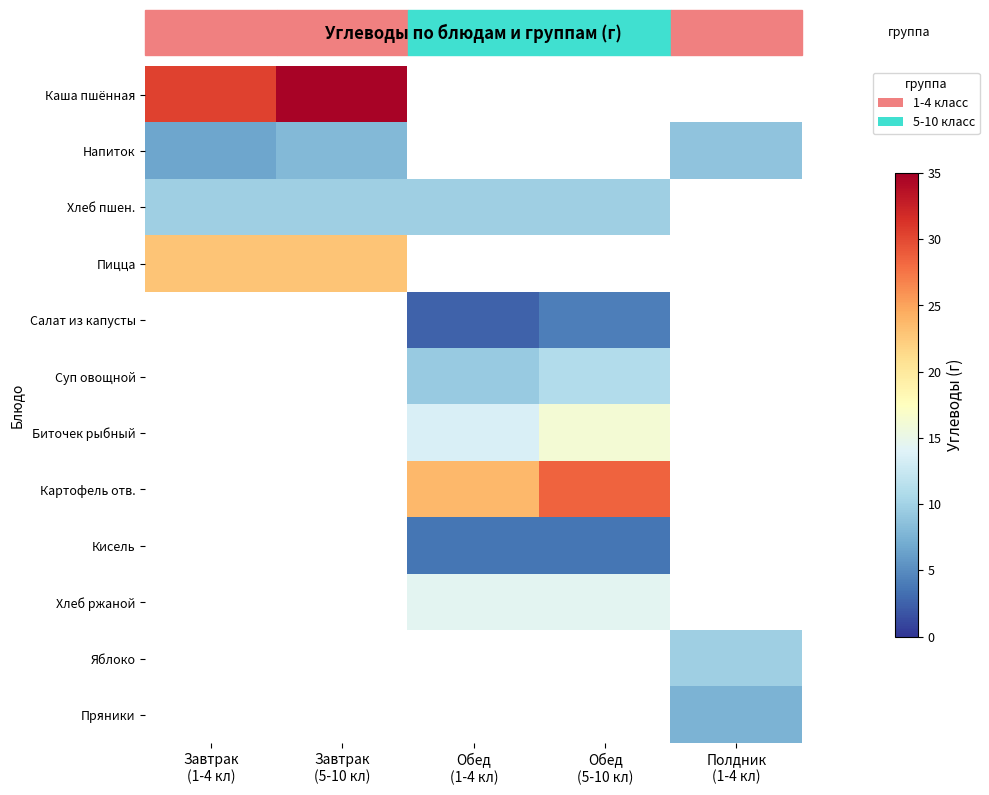

What is the difference between the highest and lowest values at Завтрак
(1-4 кл)?

23.8